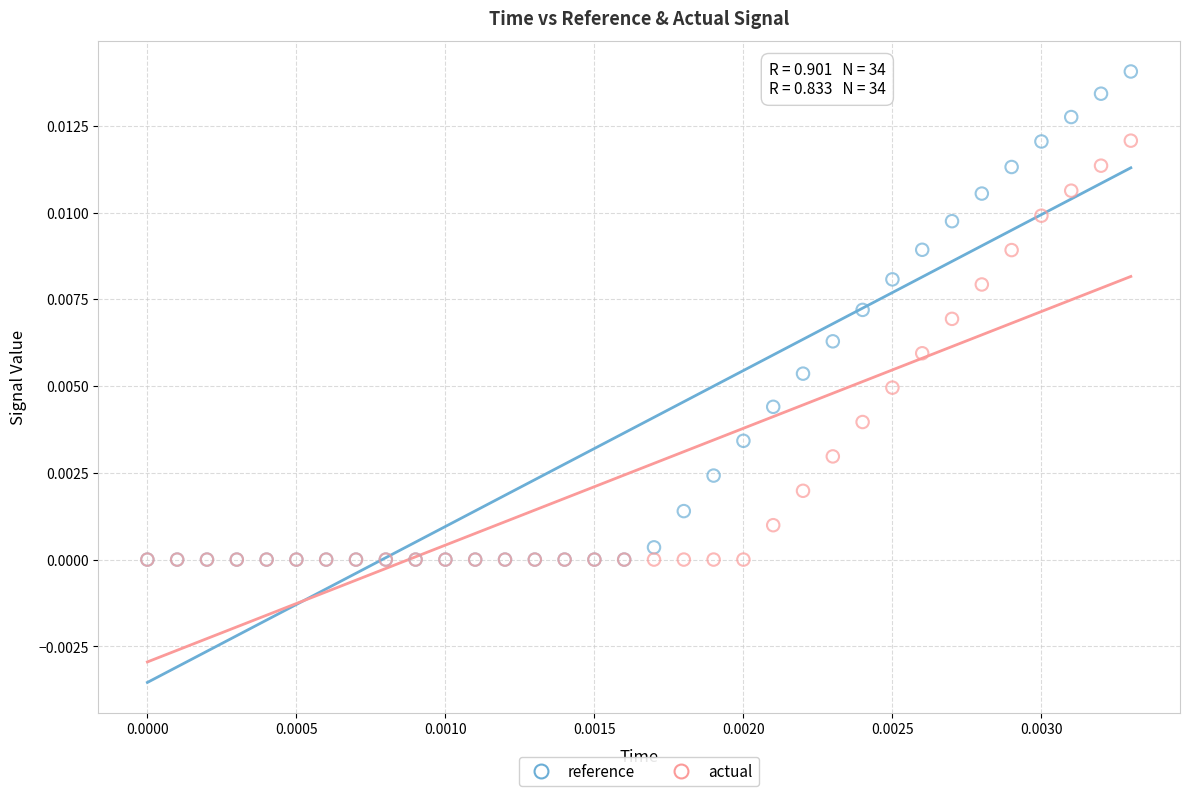

Which series has the largest Y range (max minus min)?

reference